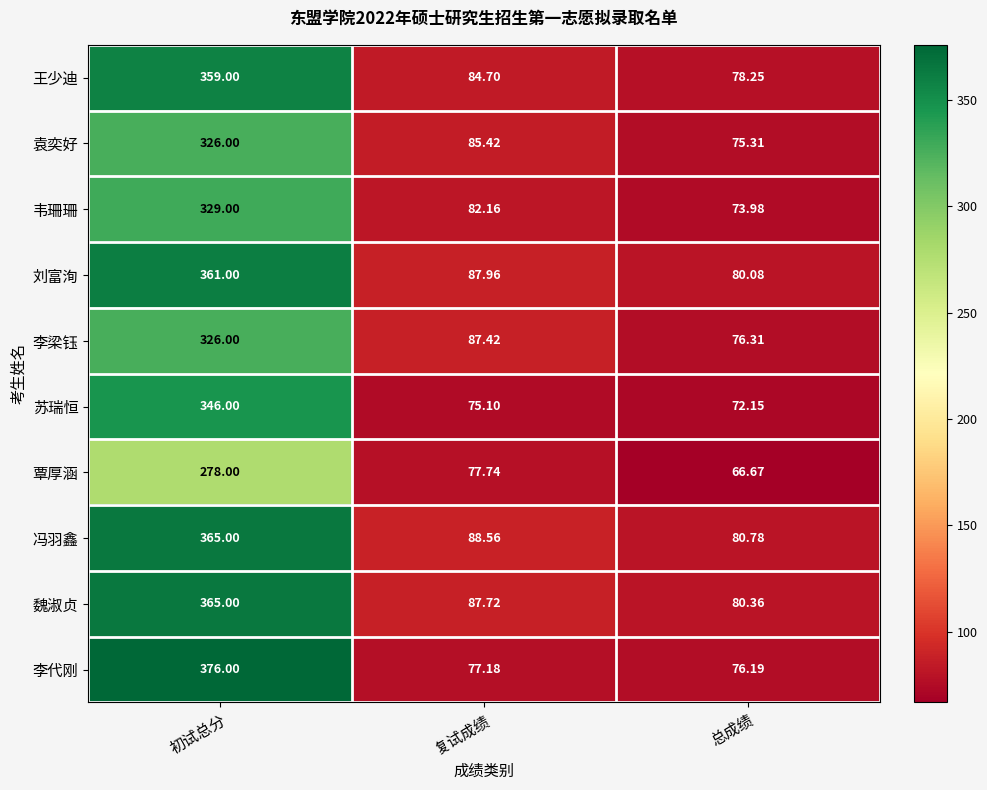

Which category has the lowest value across all series?

总成绩